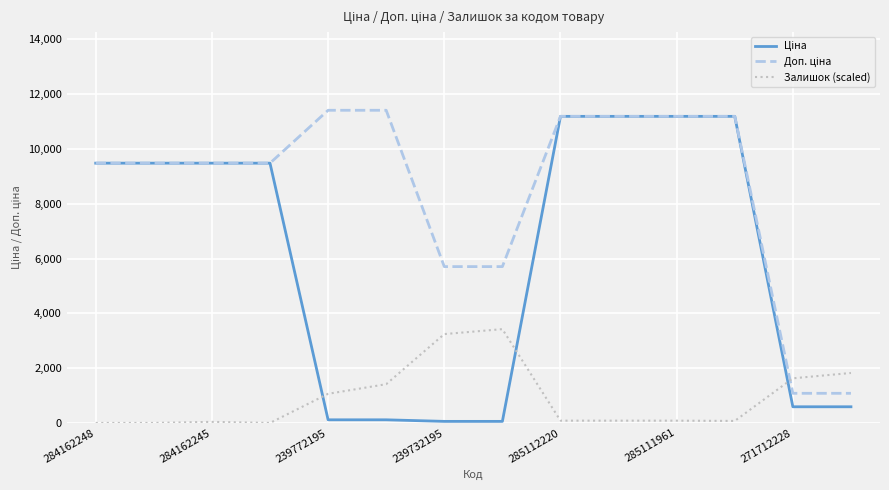

What is the maximum value shown in the chart?

11410.0